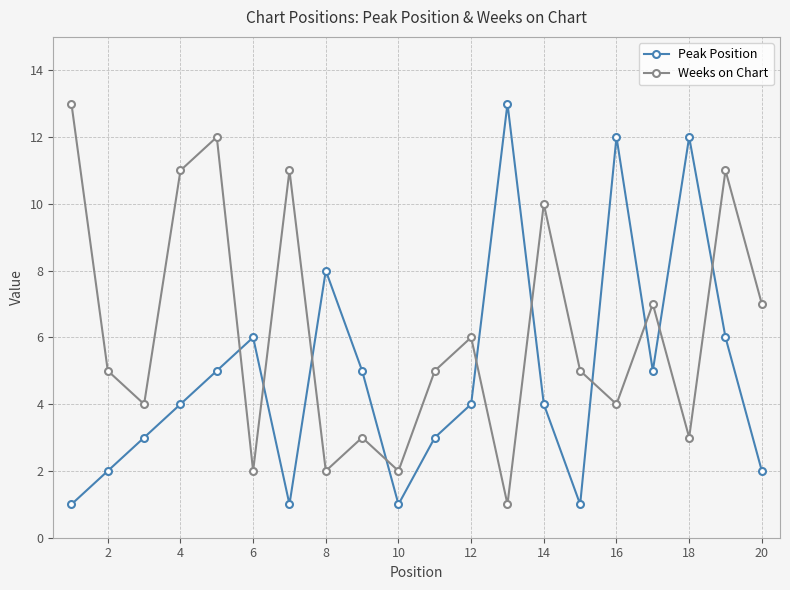

After their last crossing, which series has the higher values: Weeks on Chart or Peak Position?

Weeks on Chart